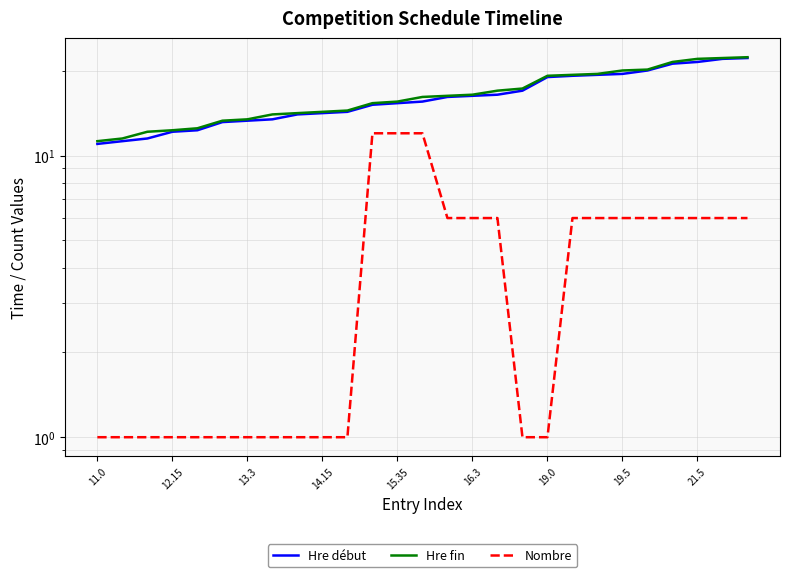

What is the smallest value displayed?

1.0